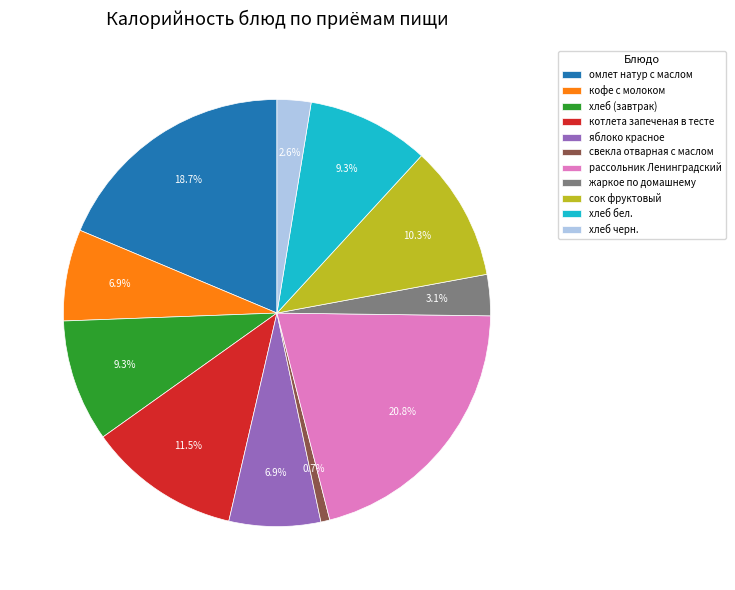

What portion of the pie excludes хлеб (завтрак)?

90.7%